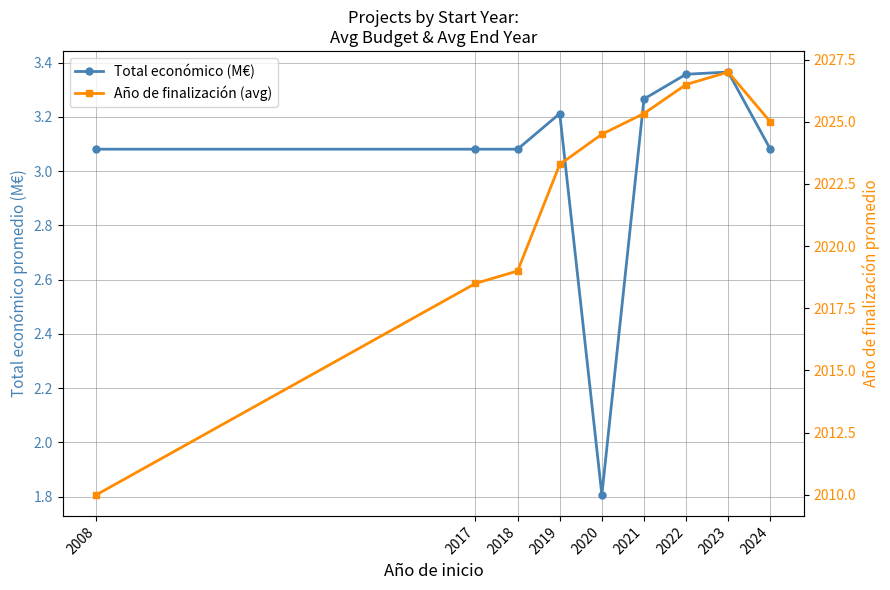

Which series changed the most between 2018 and 2021?

Año de finalización (avg)